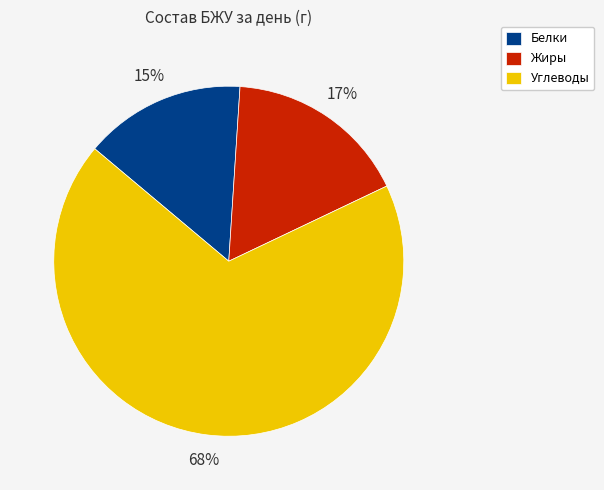

Which category has the smallest portion of the pie?

Белки